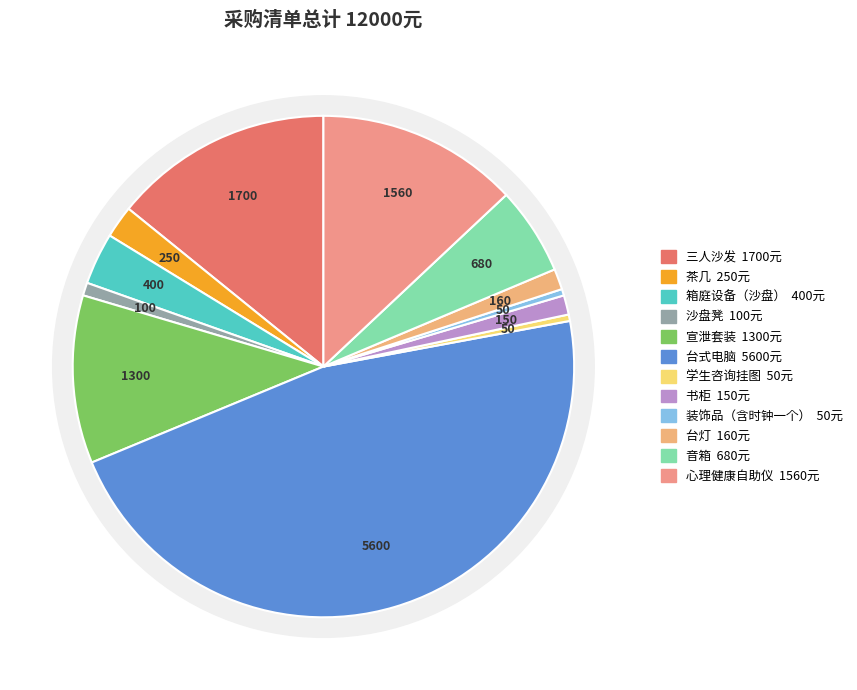

To the nearest percent, what percentage of the pie is 箱庭设备（沙盘）?

3%